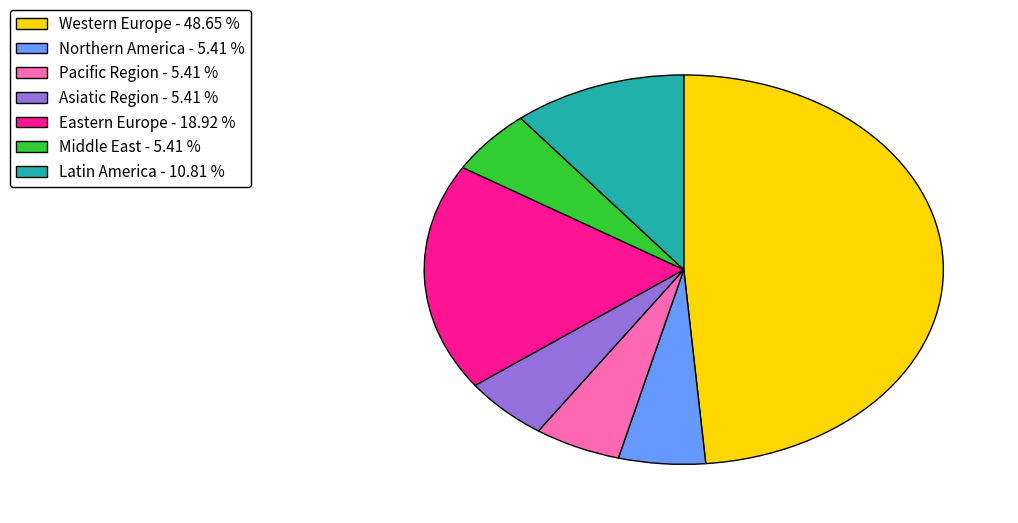

Is it true that Asiatic Region is 1% of the pie?

False